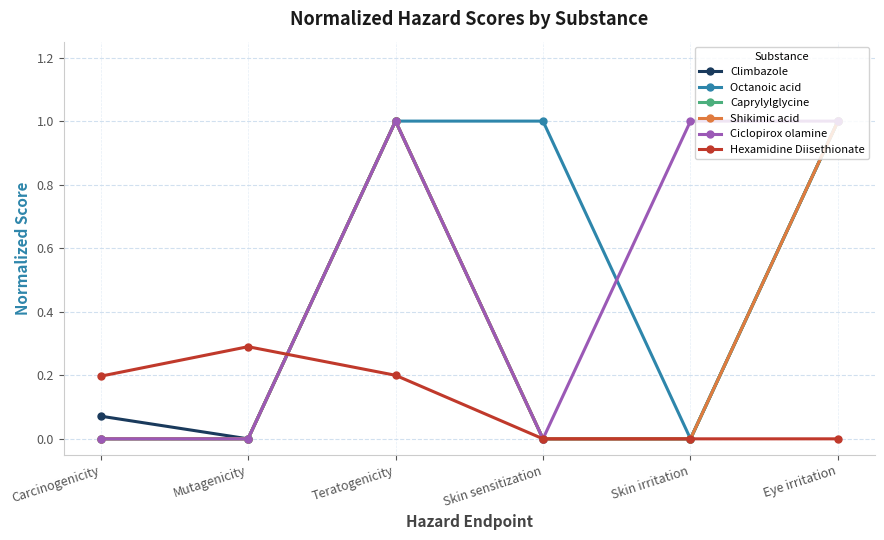

Does the chart have visible grid lines?

Yes